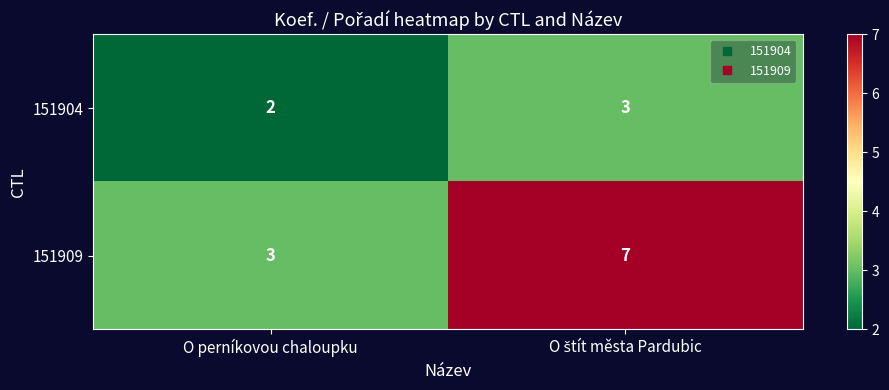

At O perníkovou chaloupku, list the series in order from largest to smallest.

151909, 151904